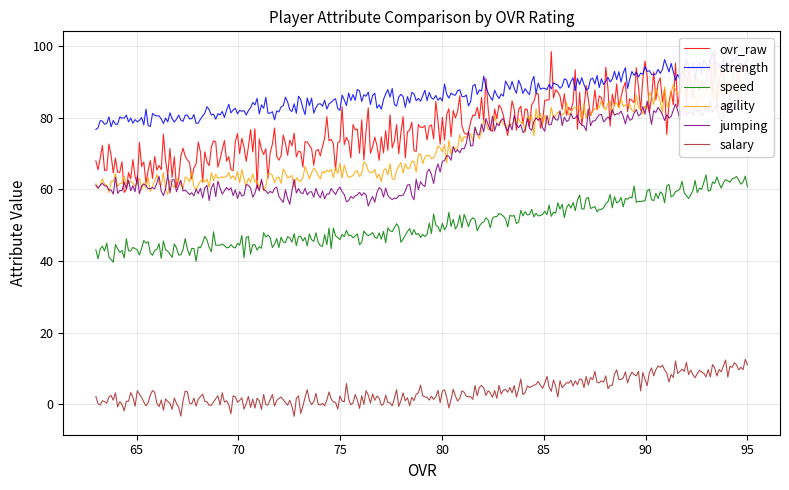

Is it true that agility equals 61 at 63?

True